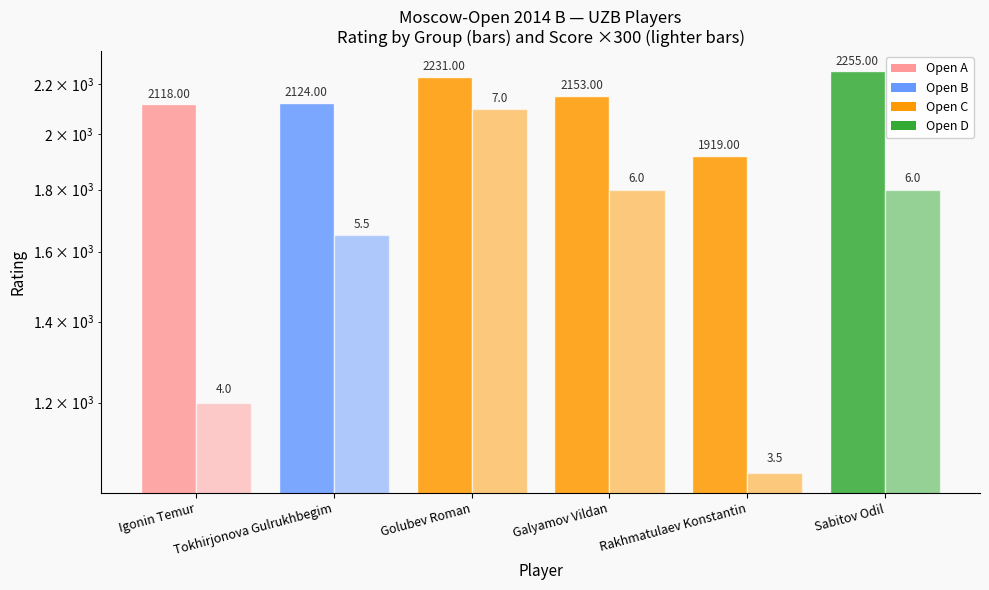

What position from the right is Sabitov Odil?

1